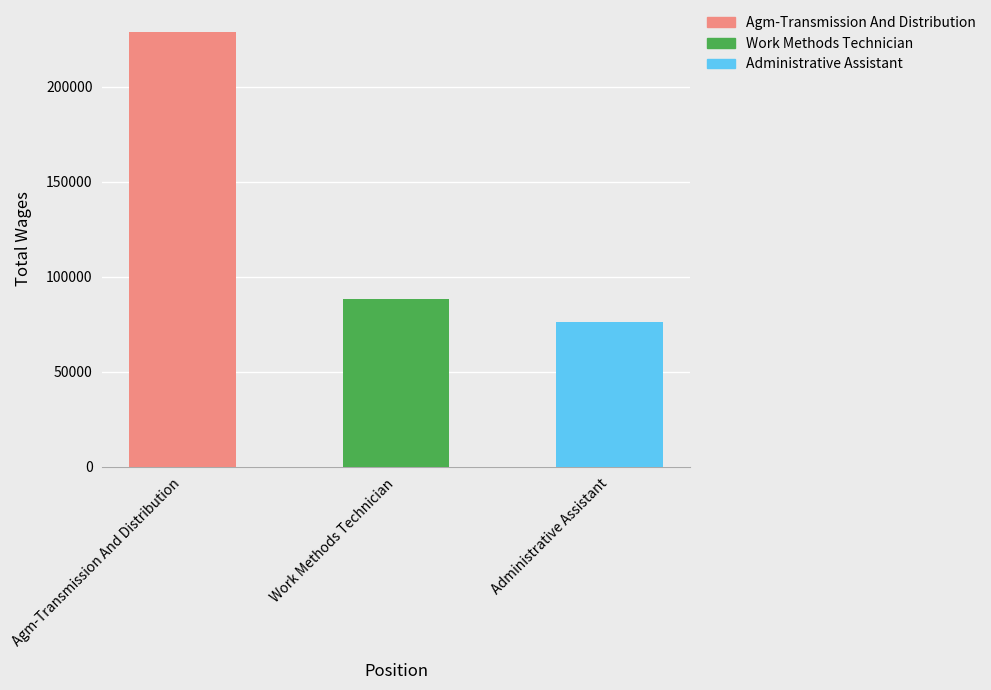

How many values exceed 88400?

1